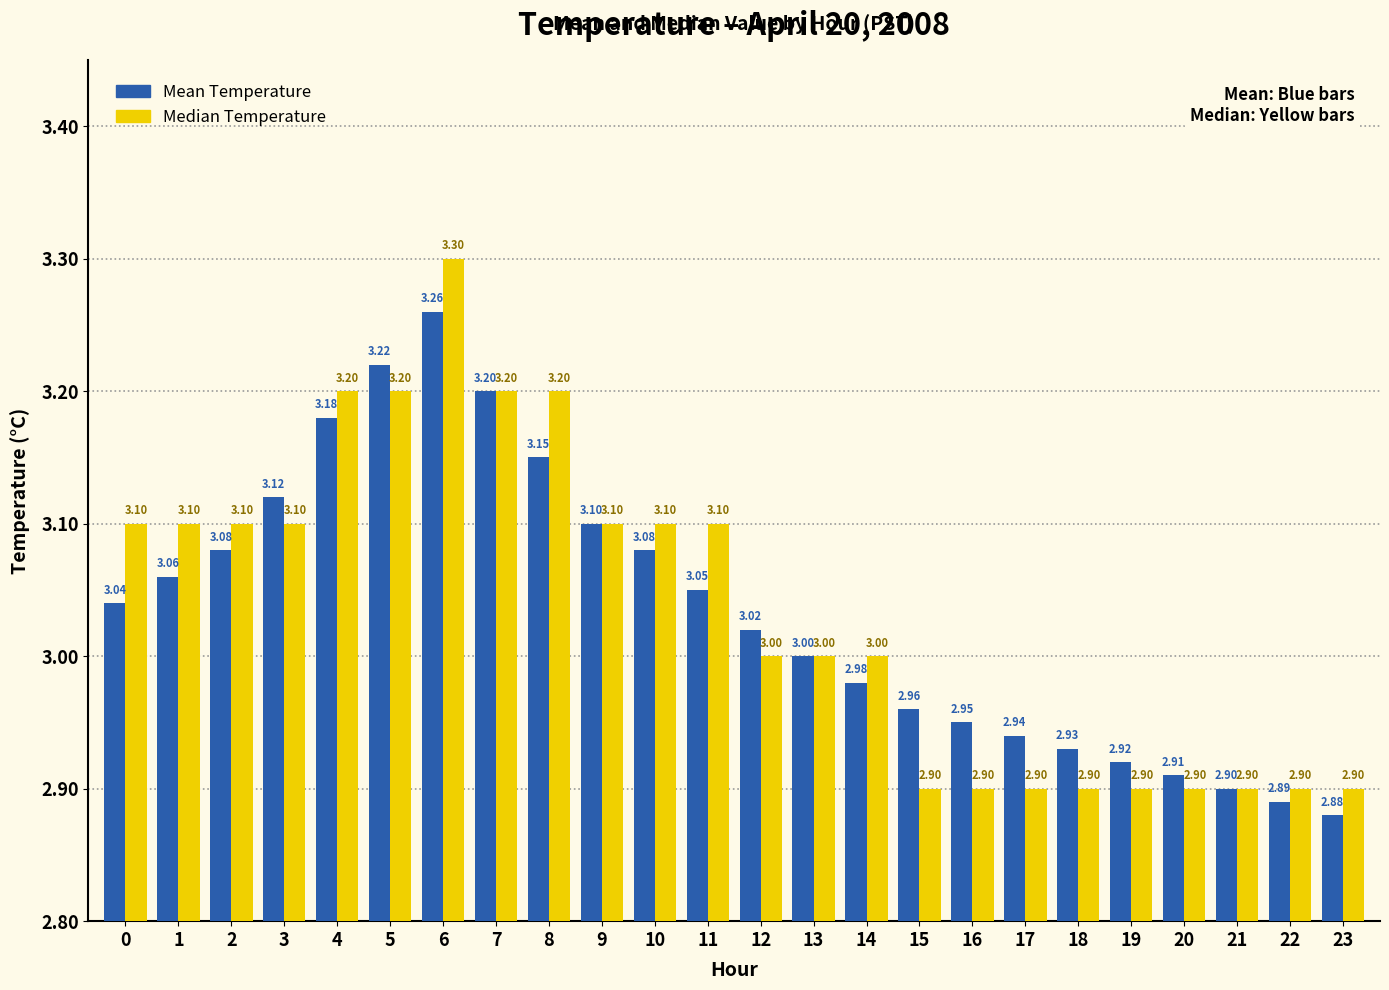

What is the maximum value for Mean Temperature?

3.3